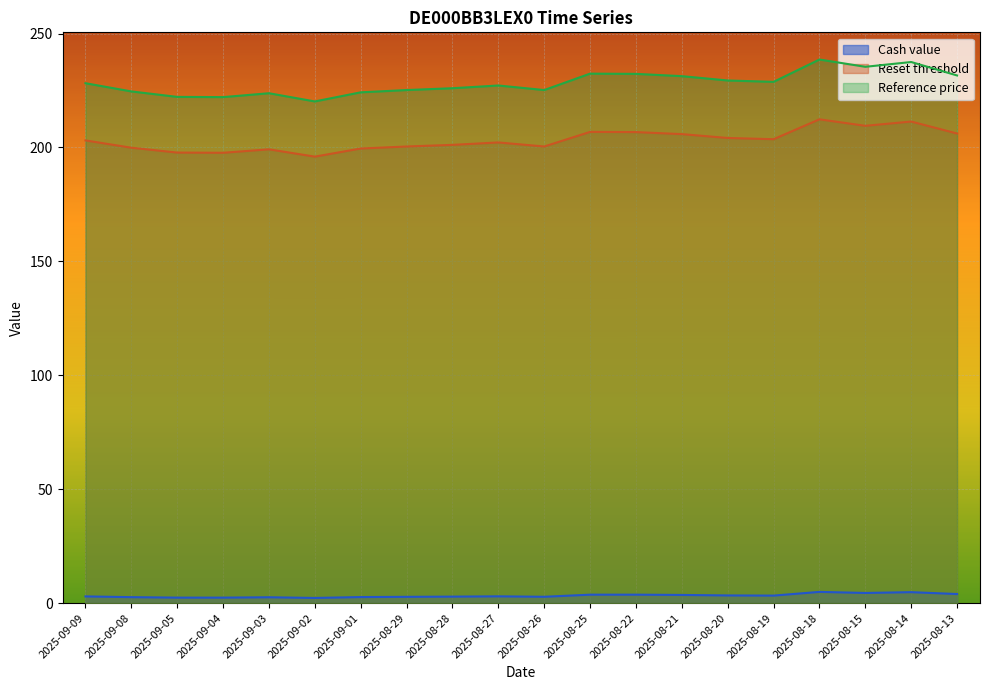

At which label does Reset threshold first exceed 203?

2025-09-09